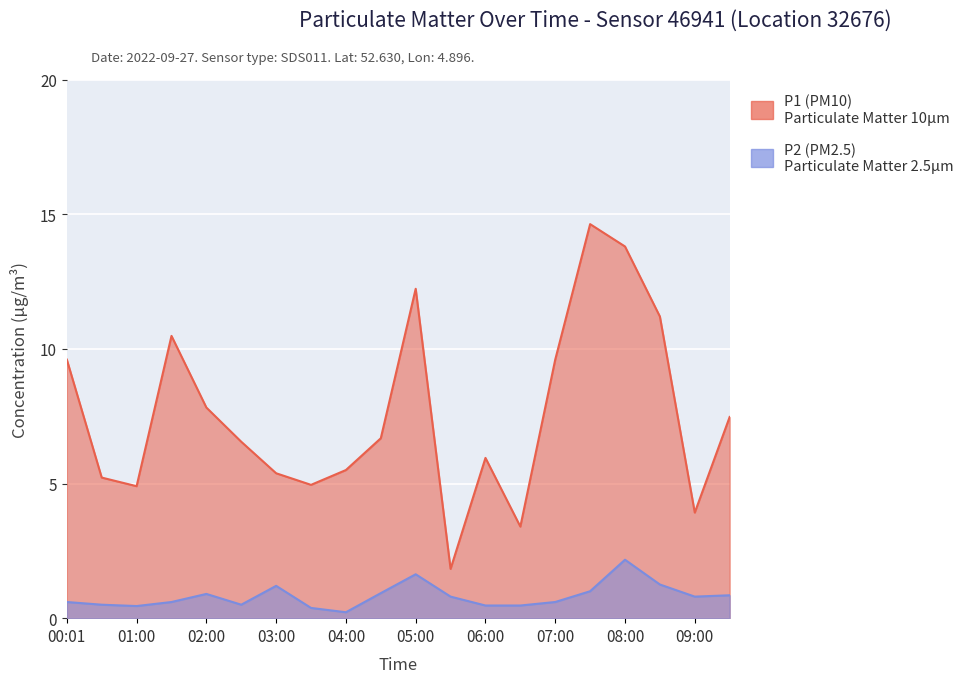

What is the maximum value shown in the chart?

14.6